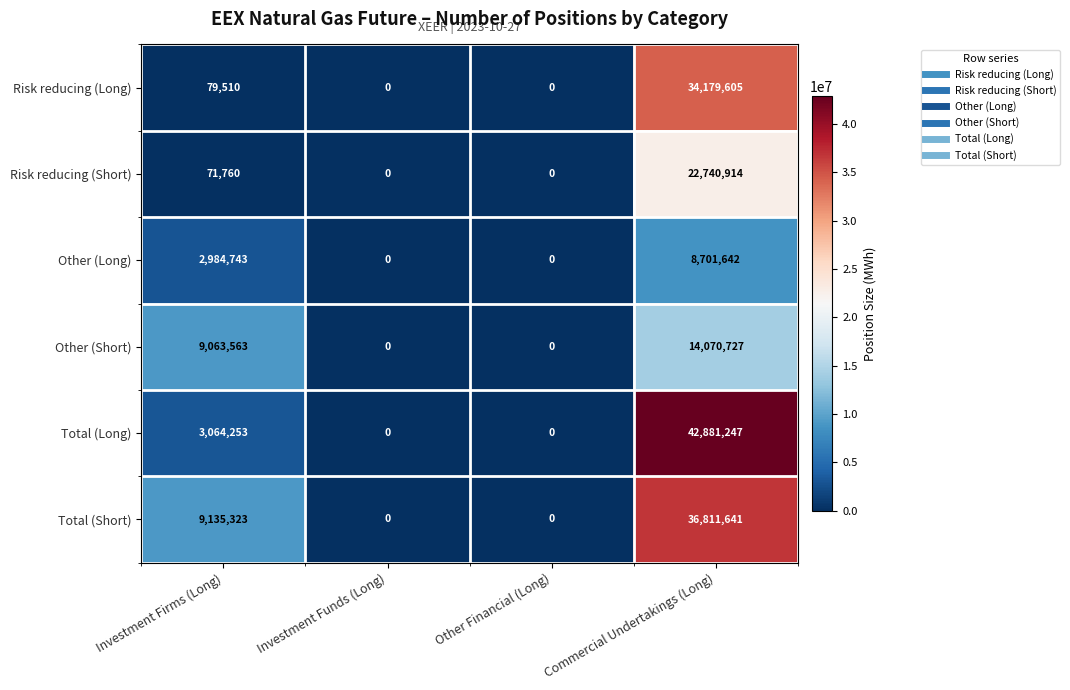

Is it true that Other (Long) equals 3020887 at Commercial Undertakings (Long)?

False